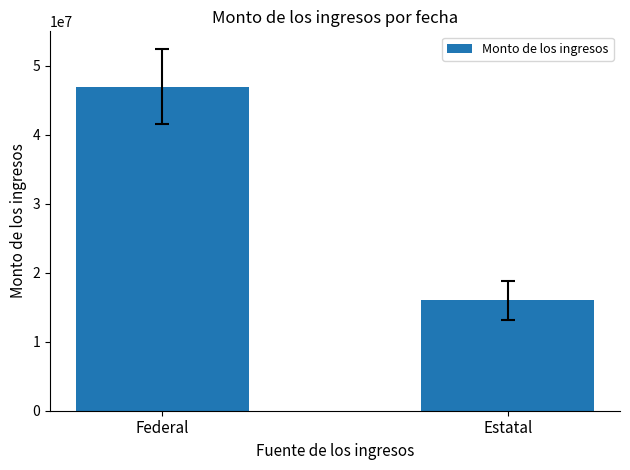

What is the maximum value shown in the chart?

46967971.0